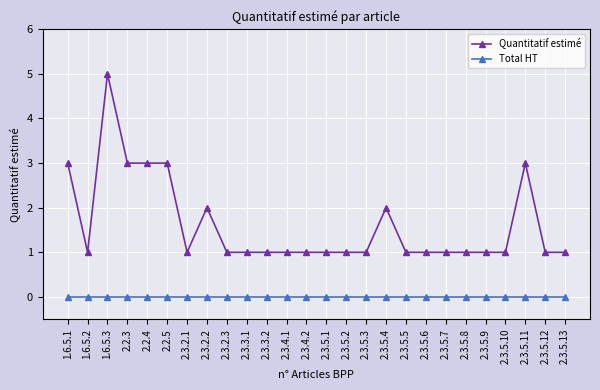

True or false: Quantitatif estimé and Total HT cross at least once.

False